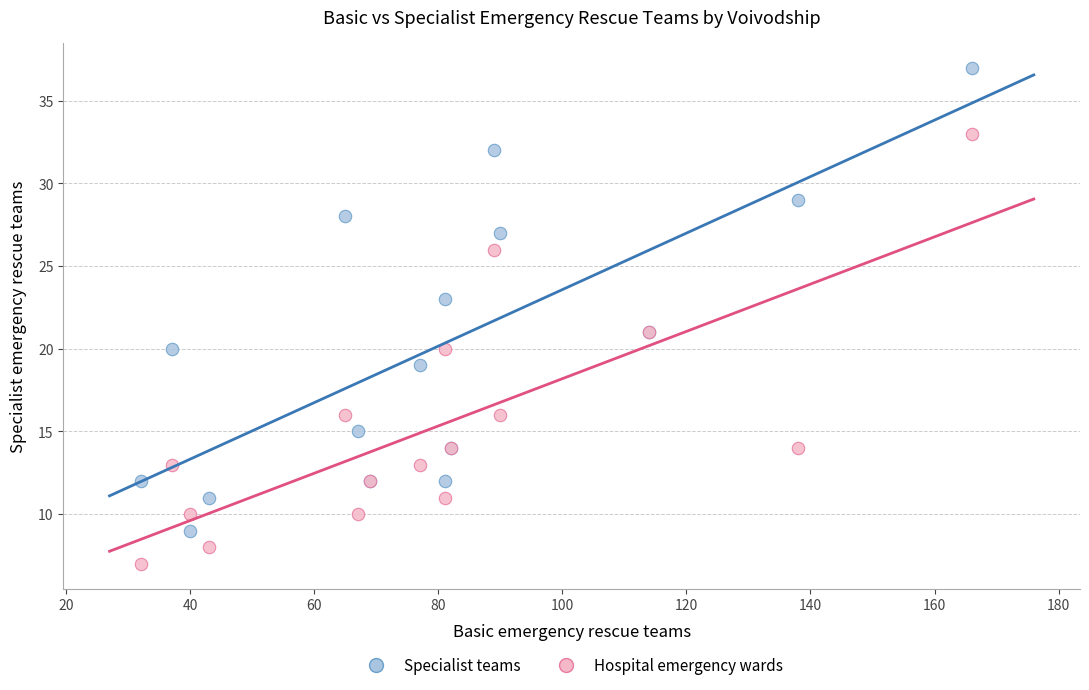

Which series has the largest Y range (max minus min)?

Specialist teams